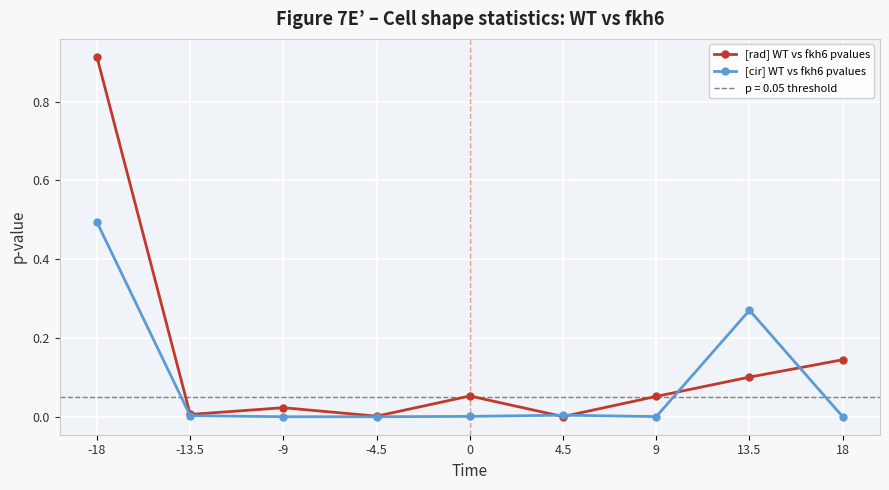

What are all the series names shown in the legend?

[rad] WT vs fkh6 pvalues, [cir] WT vs fkh6 pvalues